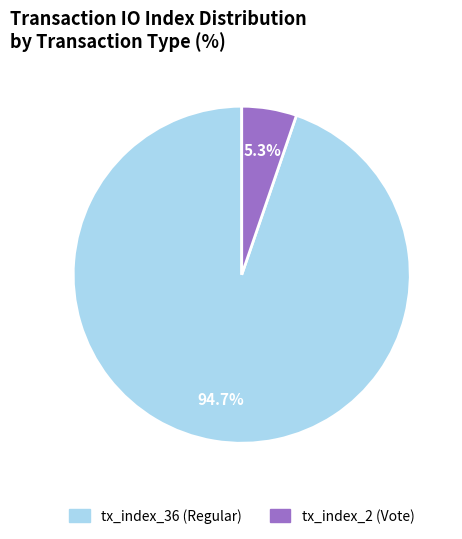

Rank the categories by value from lowest to highest.

tx_index_2 (Vote), tx_index_36 (Regular)